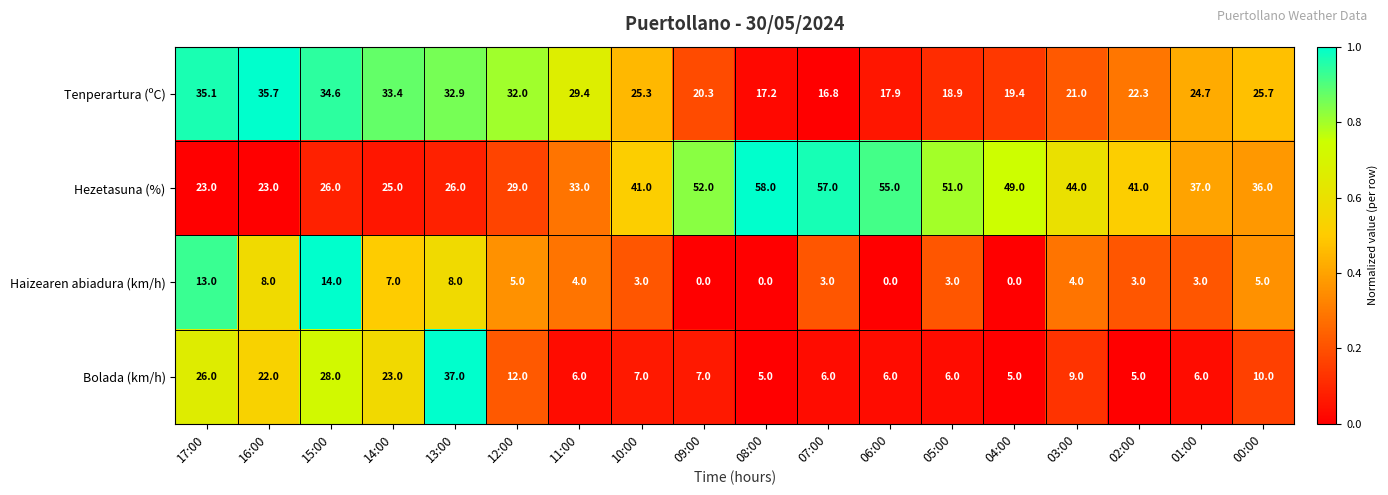

True or false: Tenperartura (ºC) has a value of 52.5 at 14:00.

False